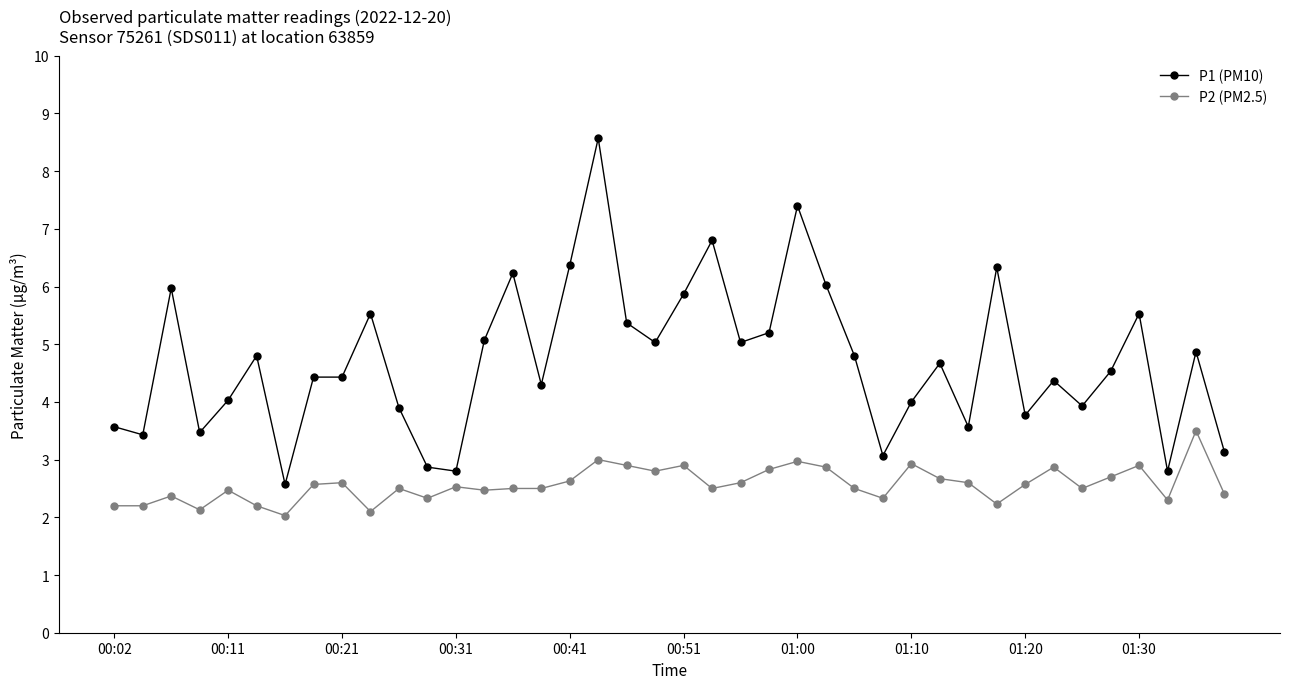

Rank the series by their average value, from lowest to highest.

P2 (PM2.5), P1 (PM10)